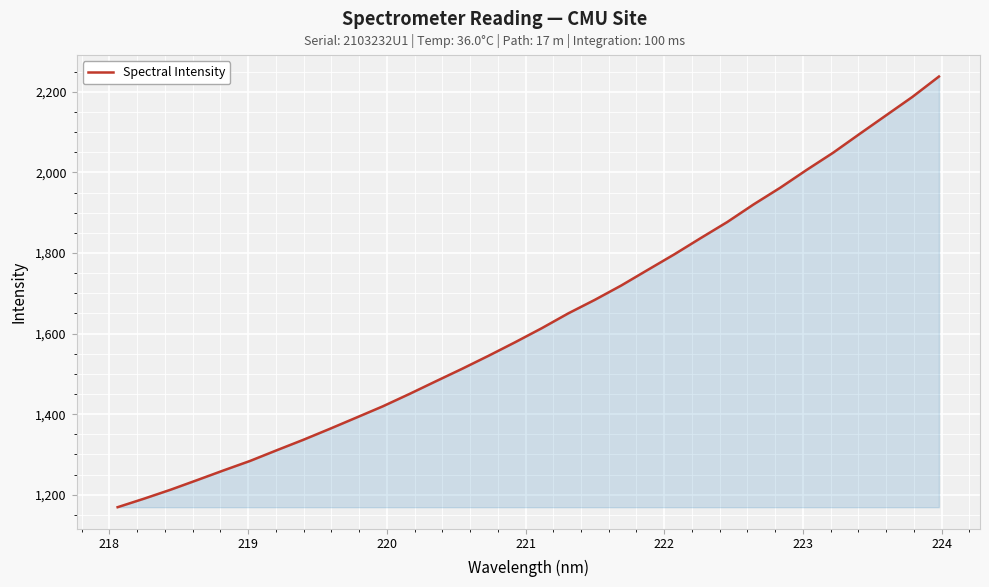

What is the difference between the maximum and minimum values?

1069.1